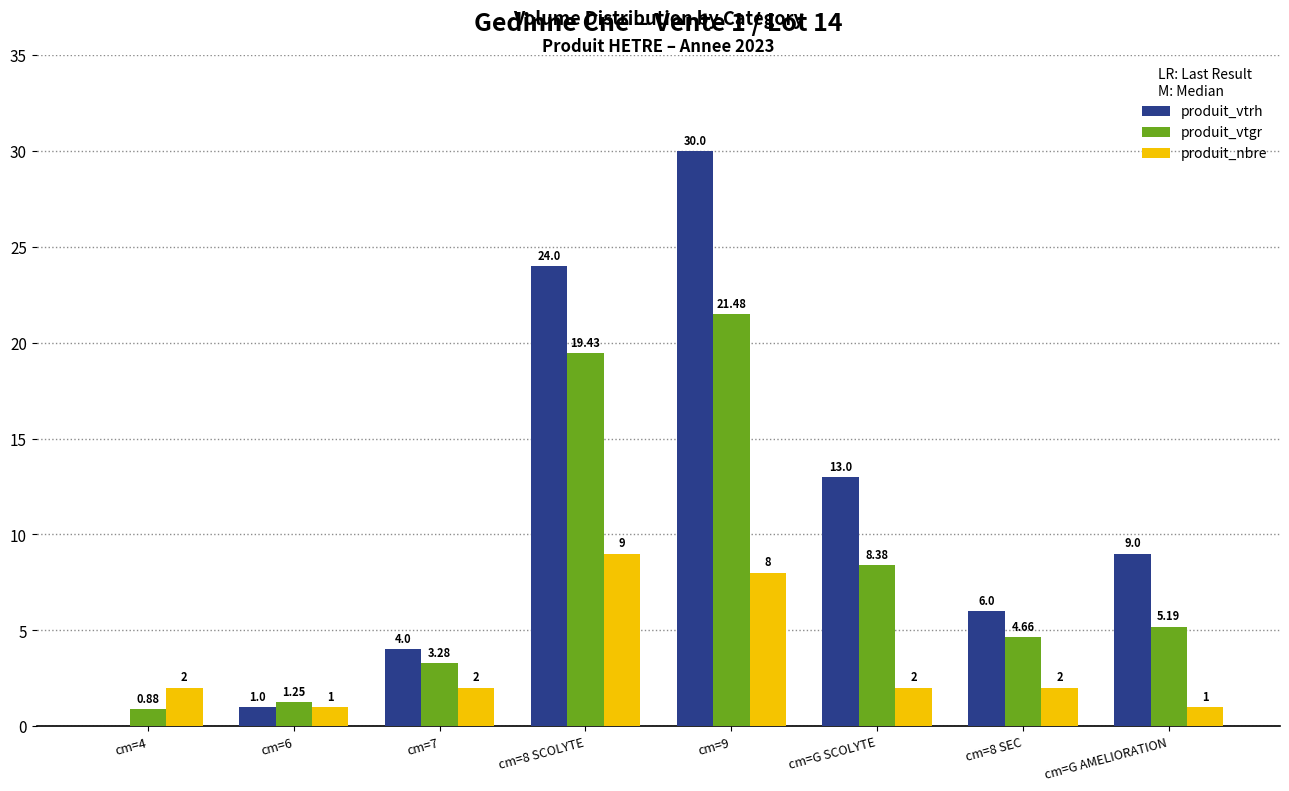

Between cm=8 SCOLYTE and cm=8 SEC, which series saw the biggest shift?

produit_vtrh